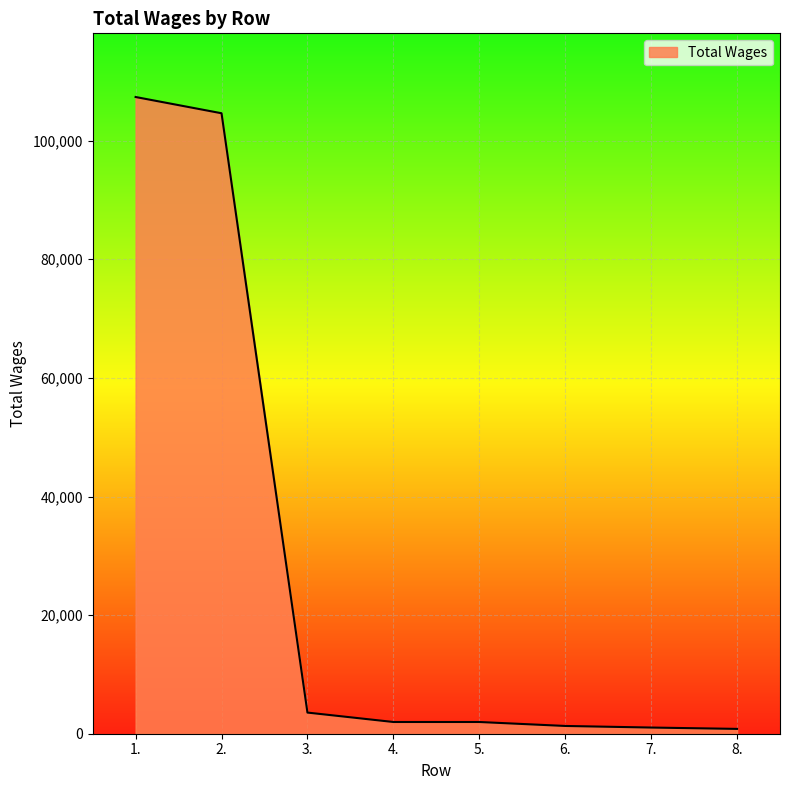

What is the change in value from 3. to 7.?

-2524